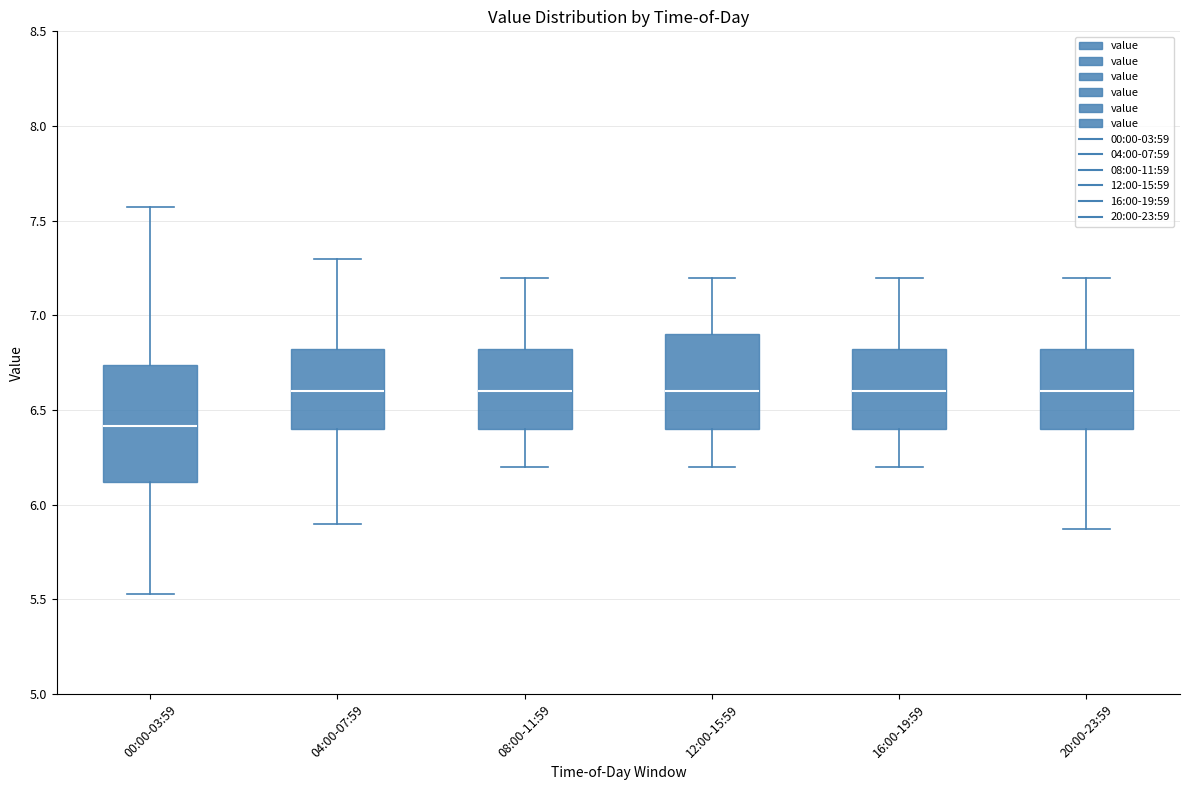

Reading left to right, transcribe this box plot: for each box, give where its median line is, the range the box spans, and where its two whiskers end, as read against the y-axis. The values are not printed on the chart, so give them approximately, as read against the axis.

00:00-03:59: median 6.40, box 6.10 to 6.75, whiskers 5.55 to 7.55
04:00-07:59: median 6.60, box 6.40 to 6.85, whiskers 5.90 to 7.30
08:00-11:59: median 6.60, box 6.40 to 6.85, whiskers 6.20 to 7.20
12:00-15:59: median 6.60, box 6.40 to 6.90, whiskers 6.20 to 7.20
16:00-19:59: median 6.60, box 6.40 to 6.85, whiskers 6.20 to 7.20
20:00-23:59: median 6.60, box 6.40 to 6.85, whiskers 5.85 to 7.20